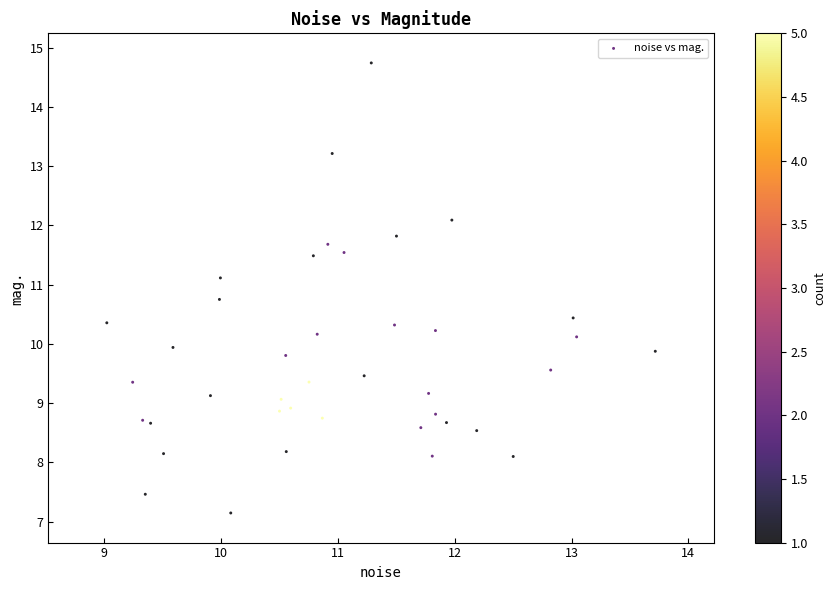

What is the range of Y values (max minus min)?

7.6